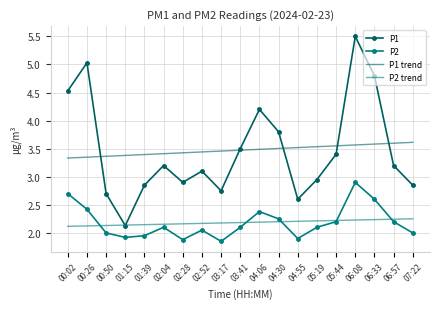

Rank the series by their maximum value, from lowest to highest.

P2 trend, P2, P1 trend, P1